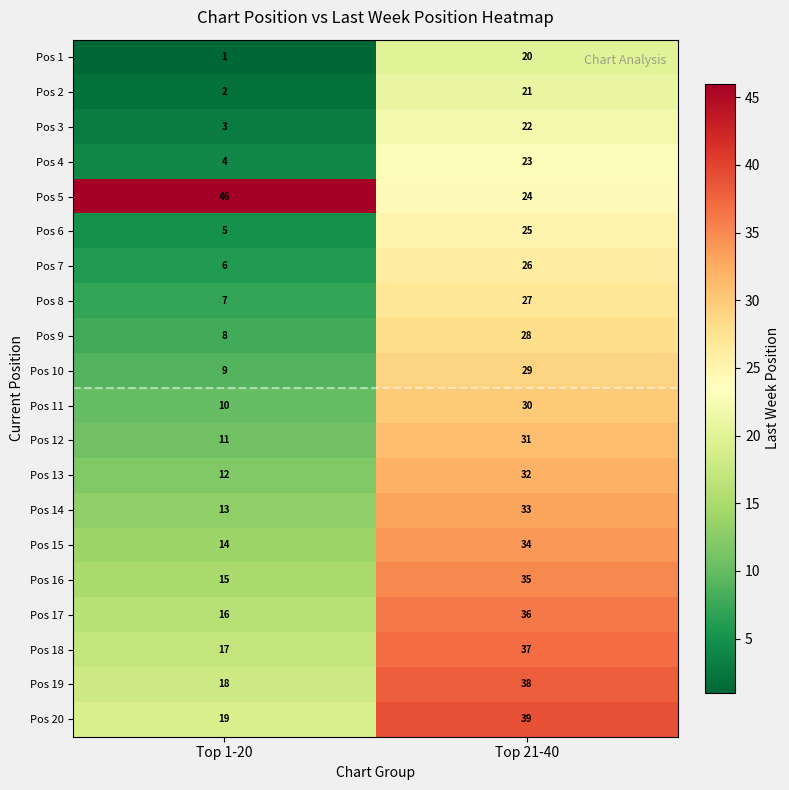

Which category has the lowest value across all series?

Top 1-20